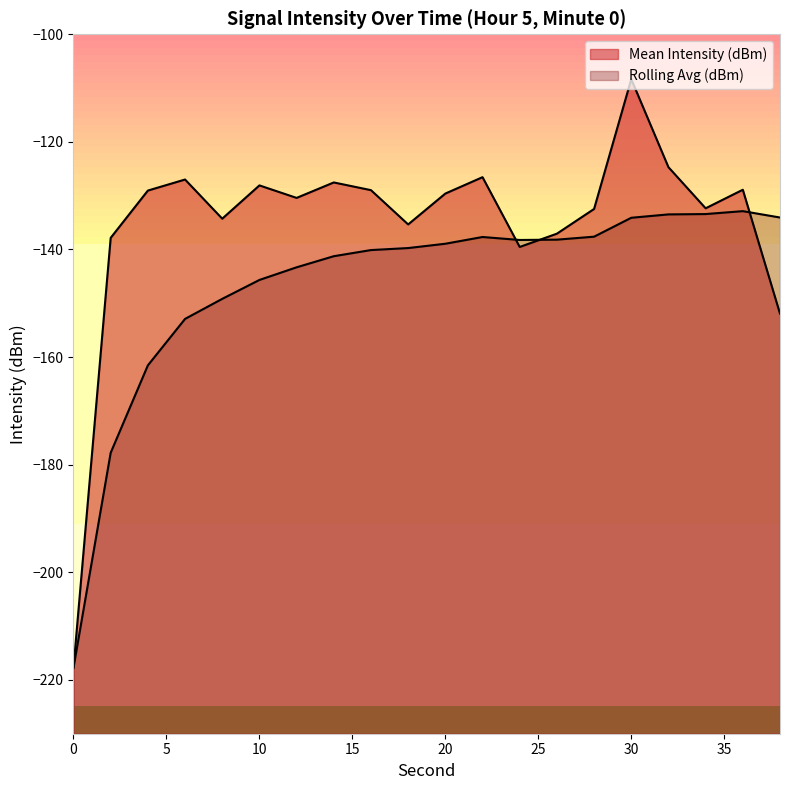

List the series in order of their overall mean, highest first.

Mean Intensity (dBm), Rolling Avg (dBm)